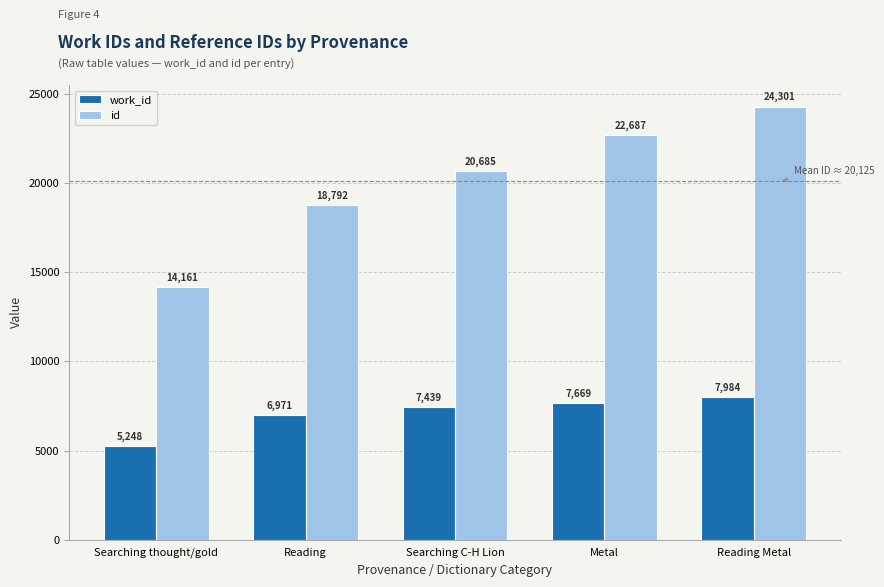

How many bars are there in total?

10